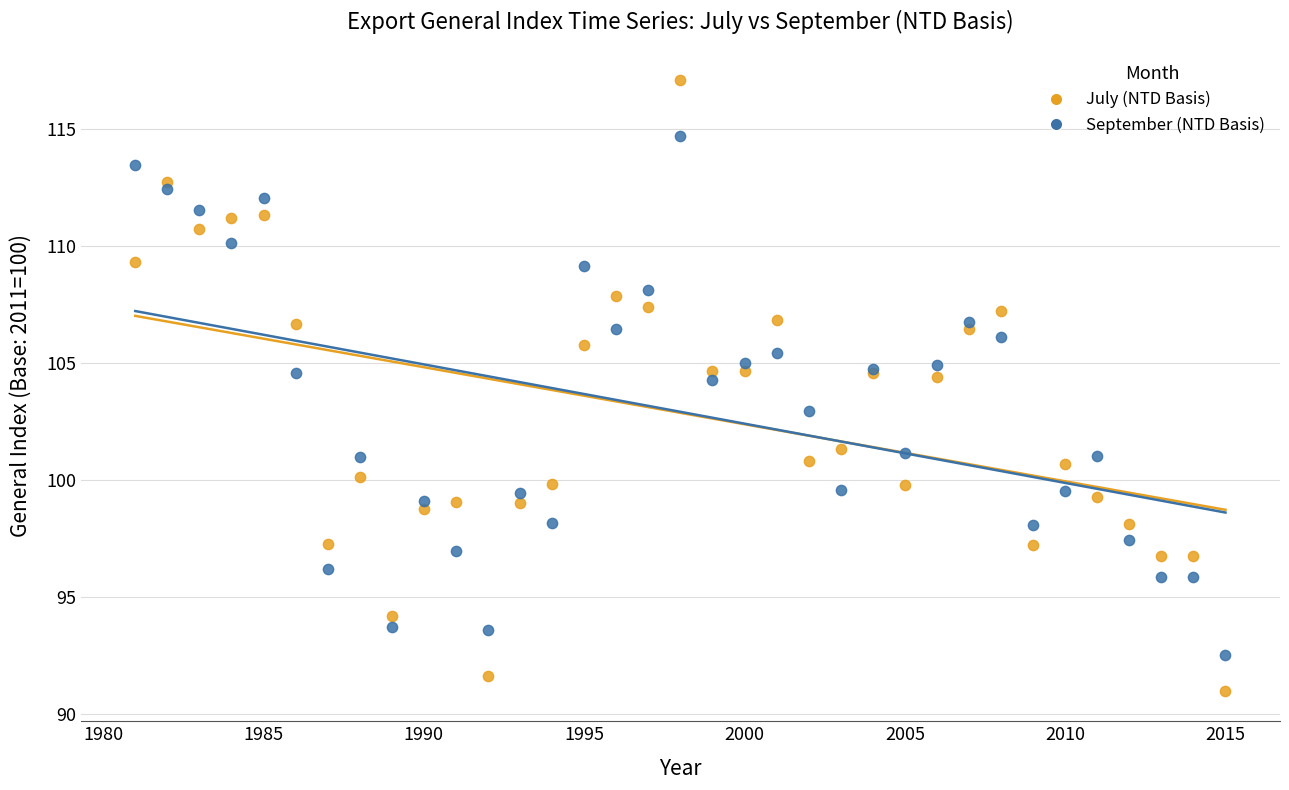

Which series reaches the minimum Y coordinate?

July (NTD Basis)